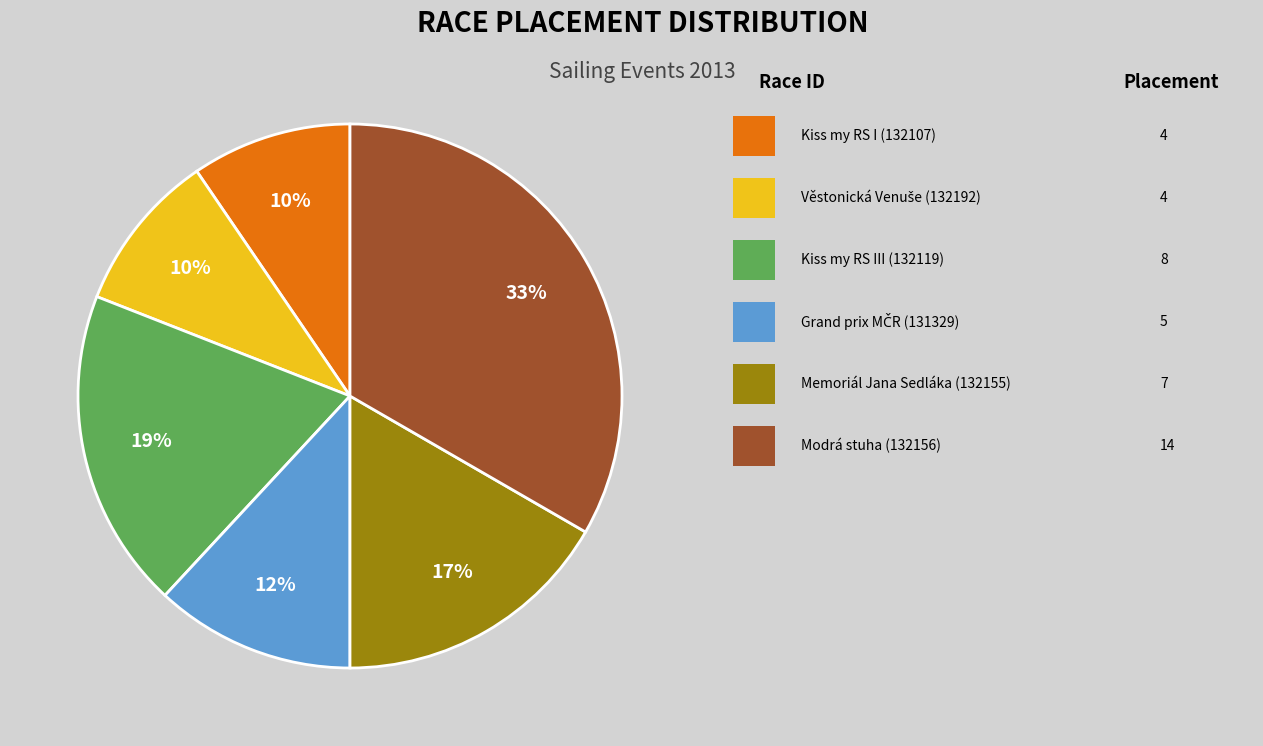

Is there any slice that represents more than half of the pie?

No